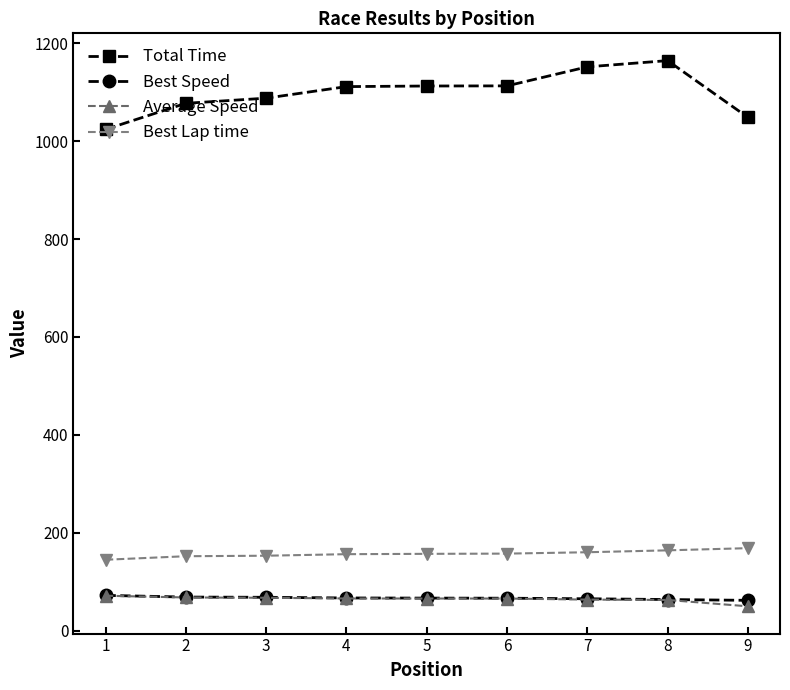

What is the value of the Best Lap time point at the 3rd from the left?

153.1